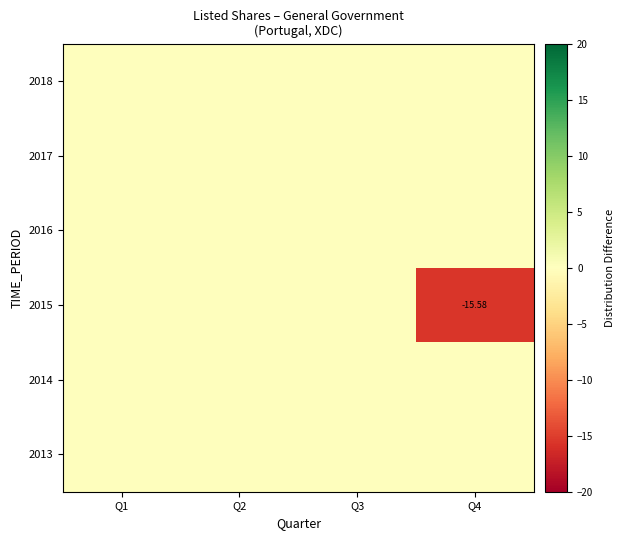

Rank the categories by 2015 value from highest to lowest.

Q1, Q2, Q3, Q4